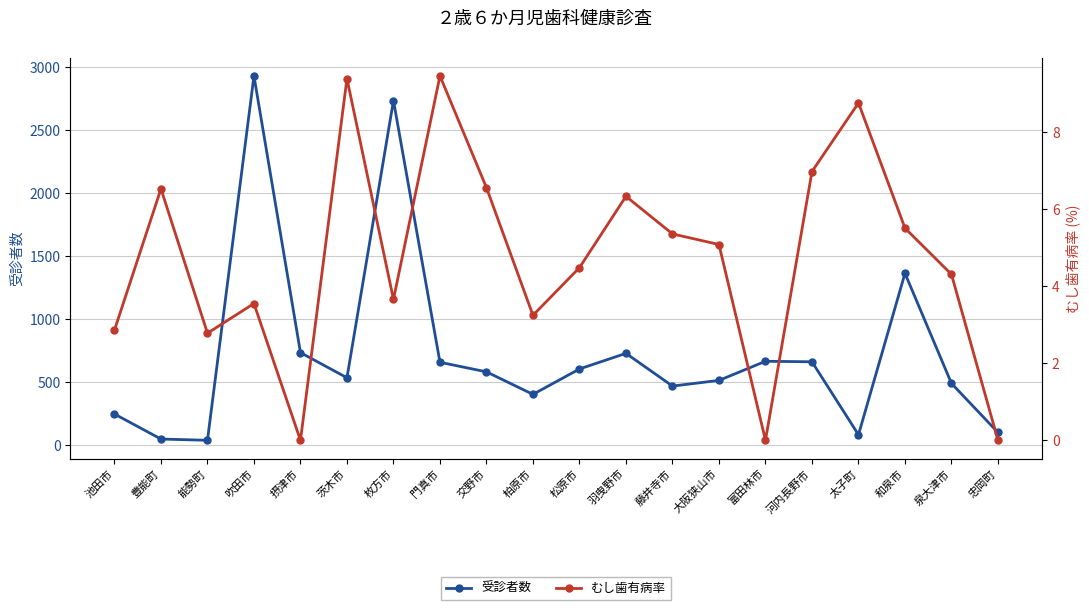

How many lines are shown in the chart?

2